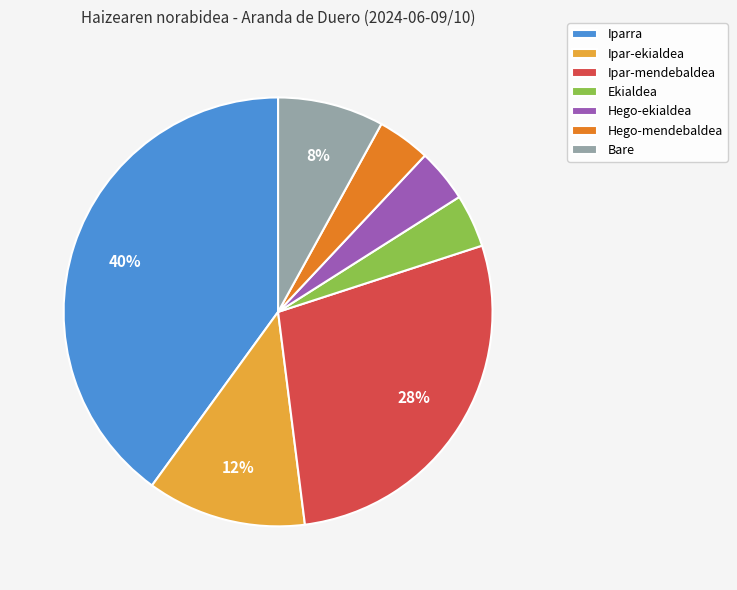

How many slices are in this pie chart?

7